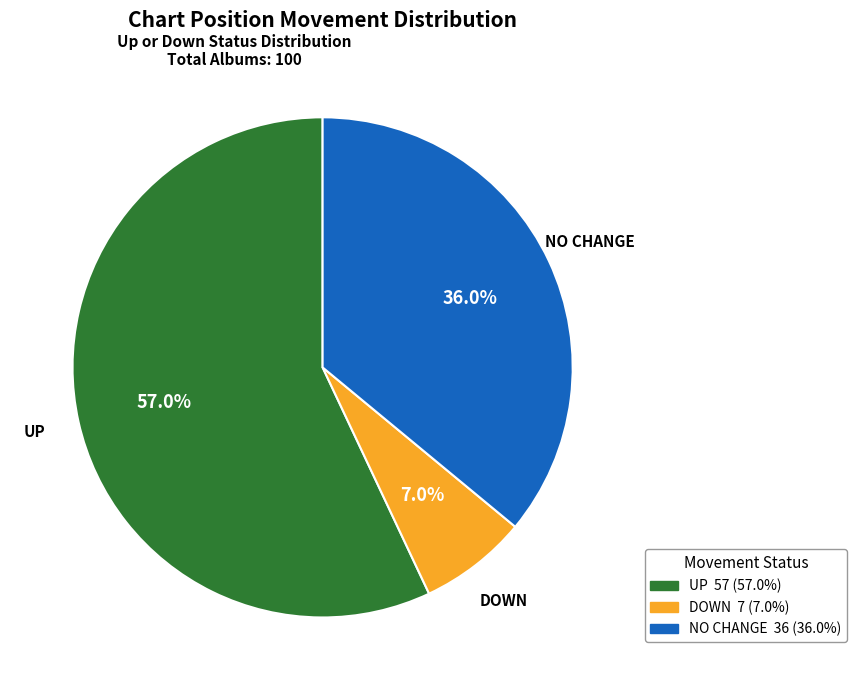

Does any single category account for the majority?

Yes